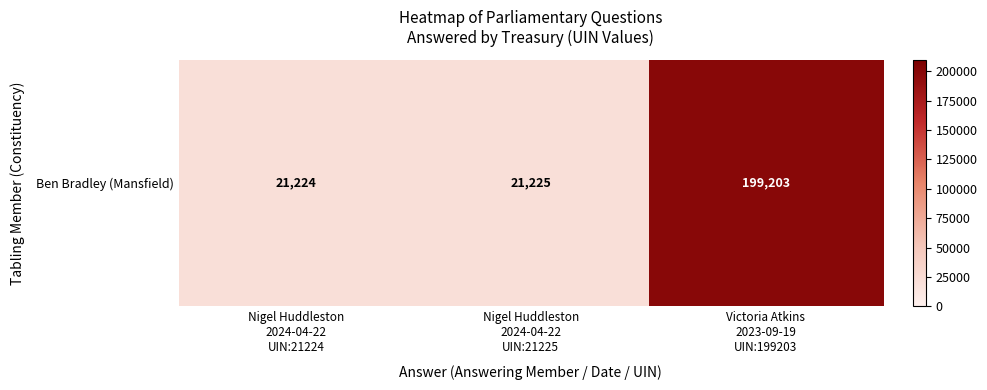

Reading left to right, list all the values displayed in this chart.

21224	21225	199203